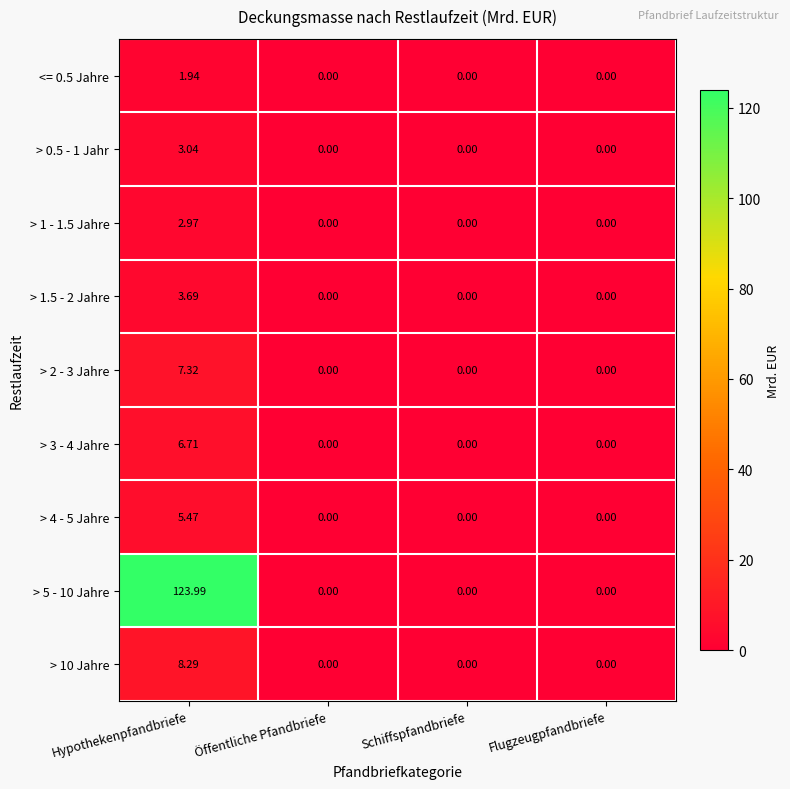

At which category is the sum across all series the highest?

Hypothekenpfandbriefe